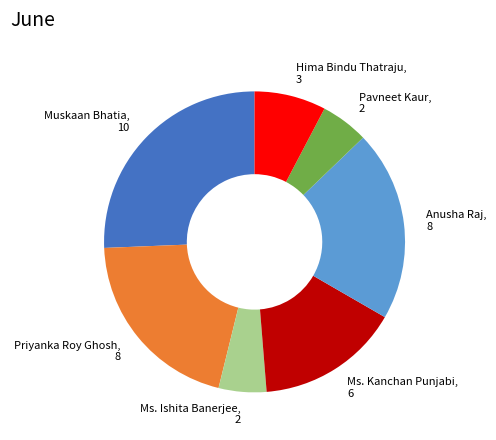

What is the ratio of the value at Ms. Kanchan Punjabi, 6 to the value at Pavneet Kaur, 2?

3.0